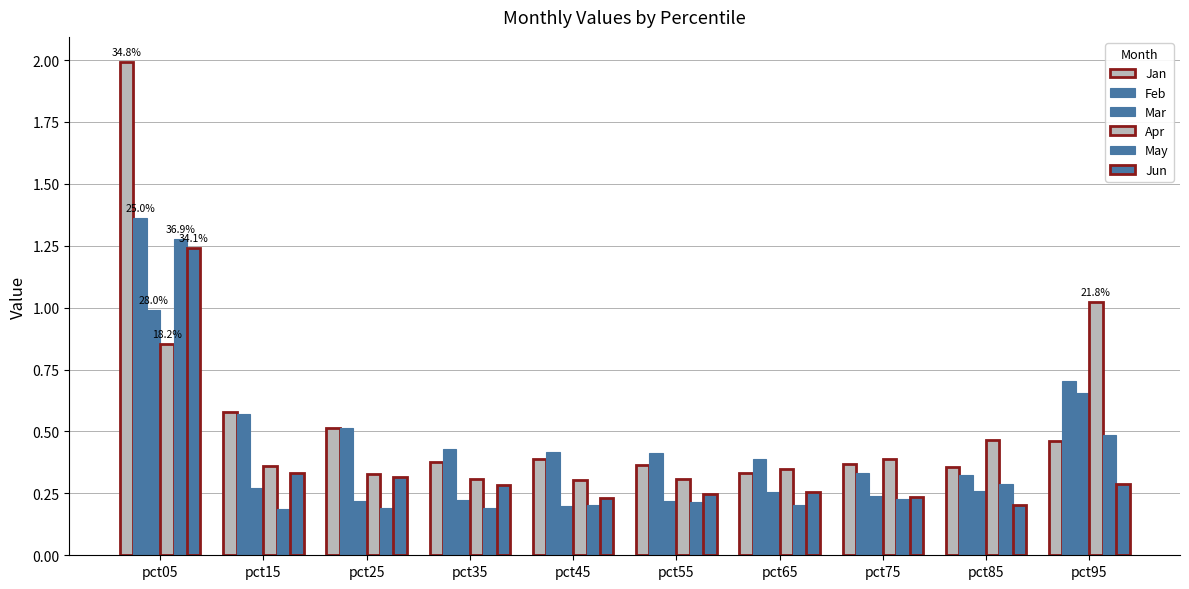

Count the number of data series in this chart.

6